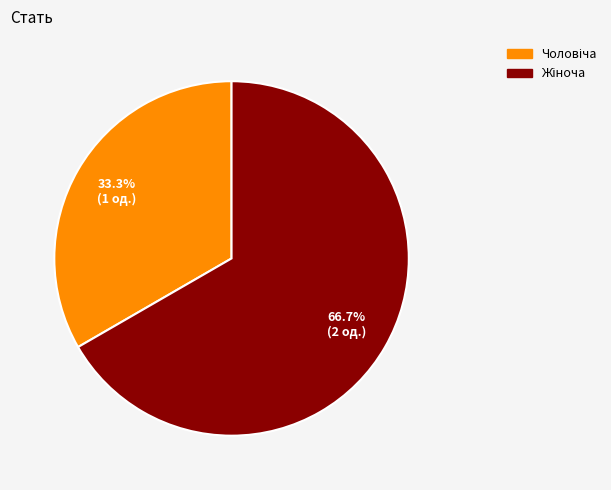

Does any single category account for the majority?

Yes